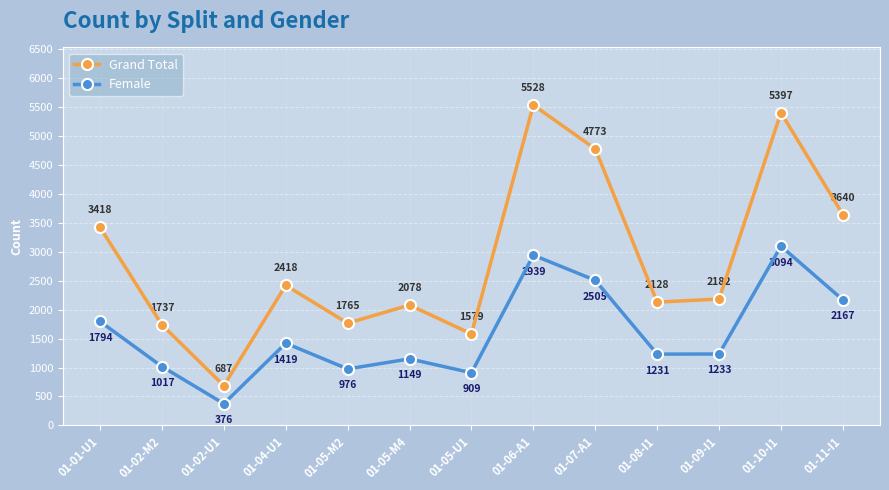

In Female, how many points are lower than both neighbors (excluding endpoints)?

4